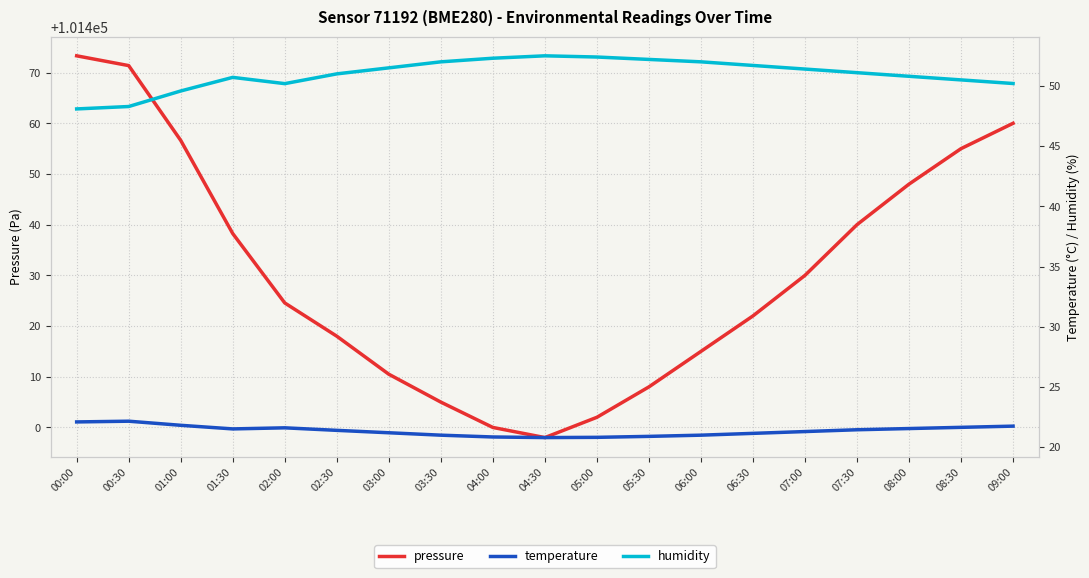

What is the average value of the humidity series?

51.0